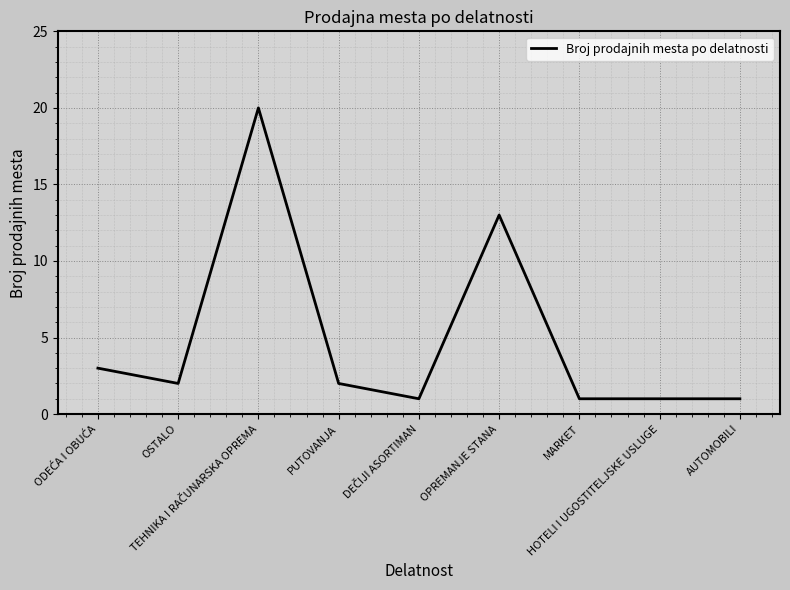

What is the smallest value displayed?

1